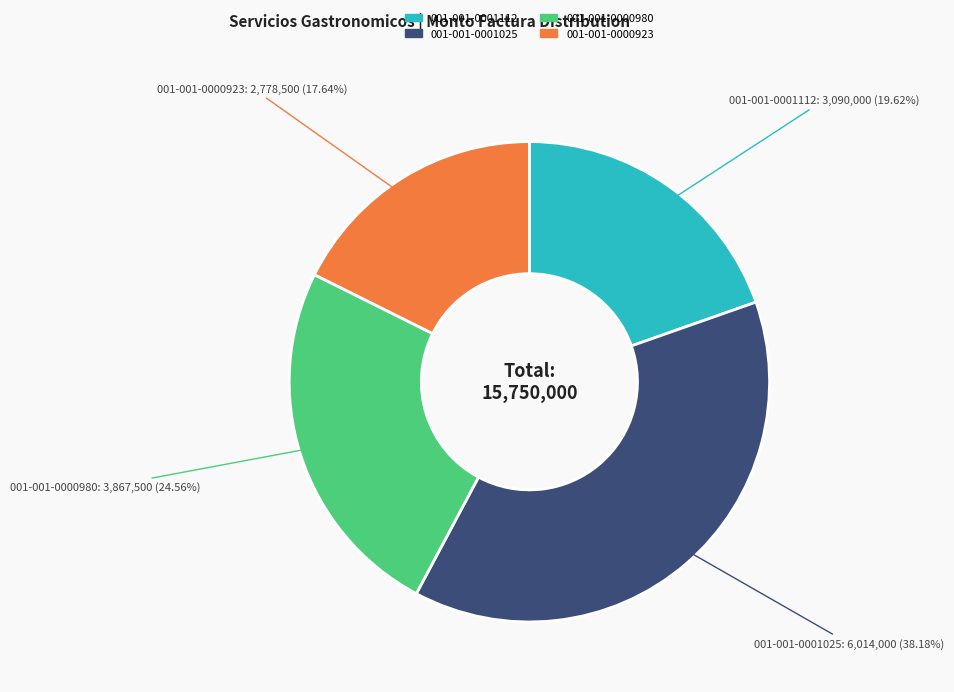

Rank the categories by value from highest to lowest.

001-001-0001025, 001-001-0000980, 001-001-0001112, 001-001-0000923